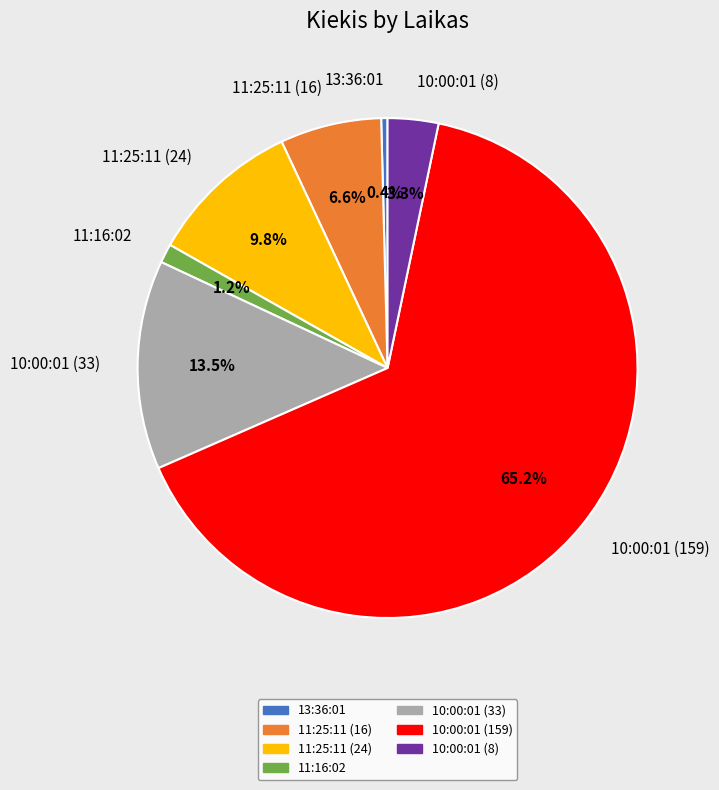

Which category has the smallest portion of the pie?

13:36:01